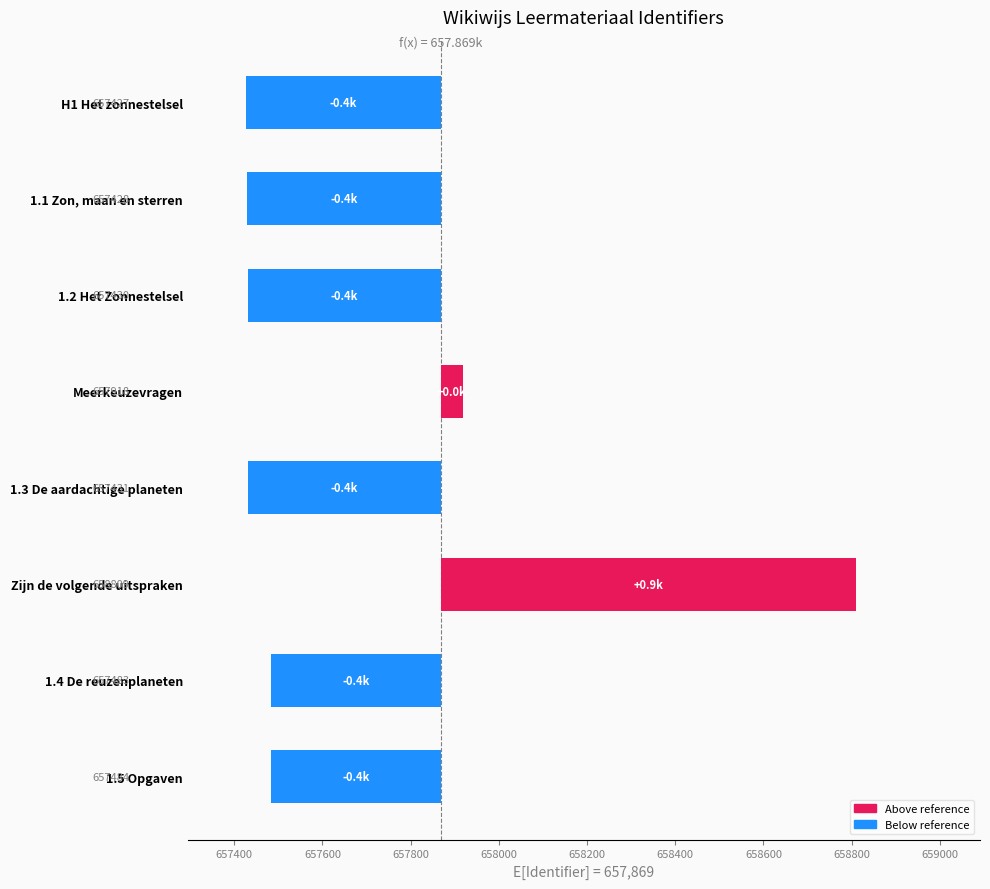

What is the change in value from H1 Het zonnestelsel to 1.5 Opgaven?

+57